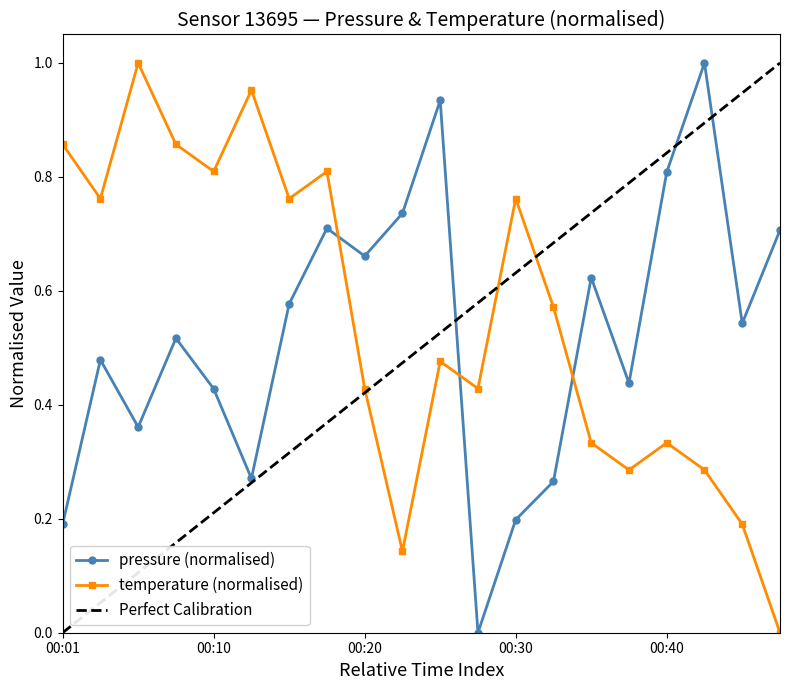

Reading left to right, list all the values displayed in this chart.

pressure: 00:01=0.2	00:03=0.5	00:06=0.4	00:08=0.5	00:10=0.4	00:13=0.3	00:15=0.6	00:18=0.7	00:20=0.7	00:23=0.7	00:25=0.9	00:28=0.0	00:30=0.2	00:33=0.3	00:35=0.6	00:38=0.4	00:40=0.8	00:43=1.0	00:45=0.5	00:48=0.7
temperature: 00:01=0.9	00:03=0.8	00:06=1.0	00:08=0.9	00:10=0.8	00:13=1.0	00:15=0.8	00:18=0.8	00:20=0.4	00:23=0.1	00:25=0.5	00:28=0.4	00:30=0.8	00:33=0.6	00:35=0.3	00:38=0.3	00:40=0.3	00:43=0.3	00:45=0.2	00:48=0.0